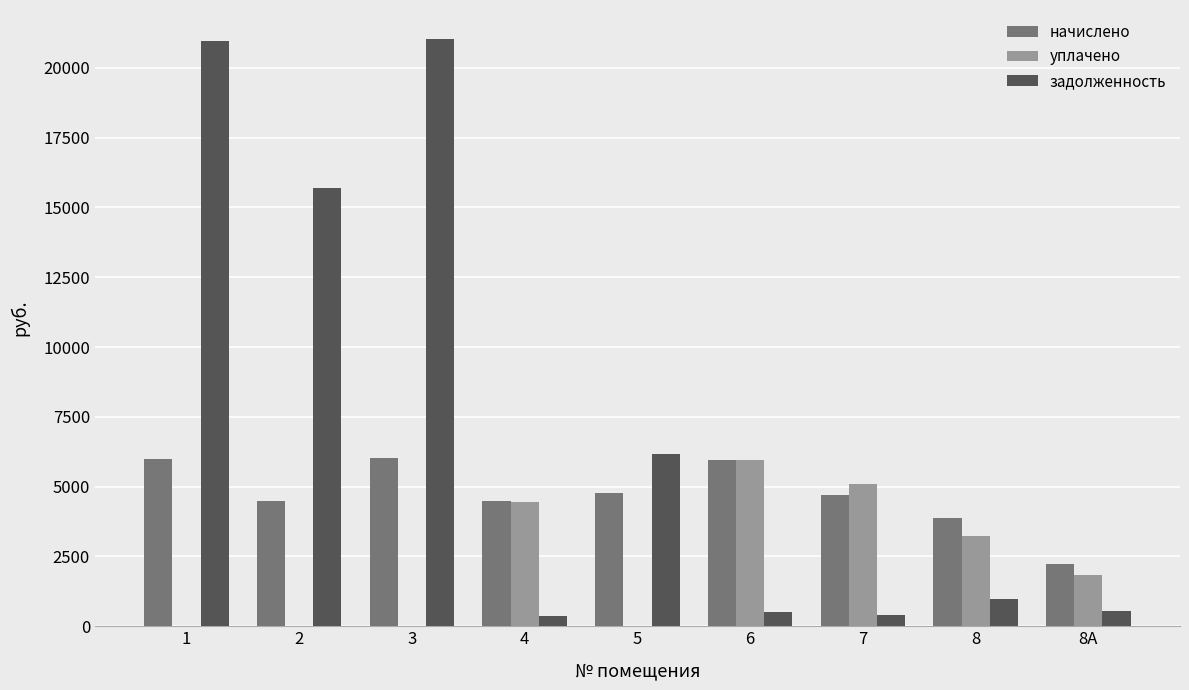

What is the sum of all задолженность values?

66615.5